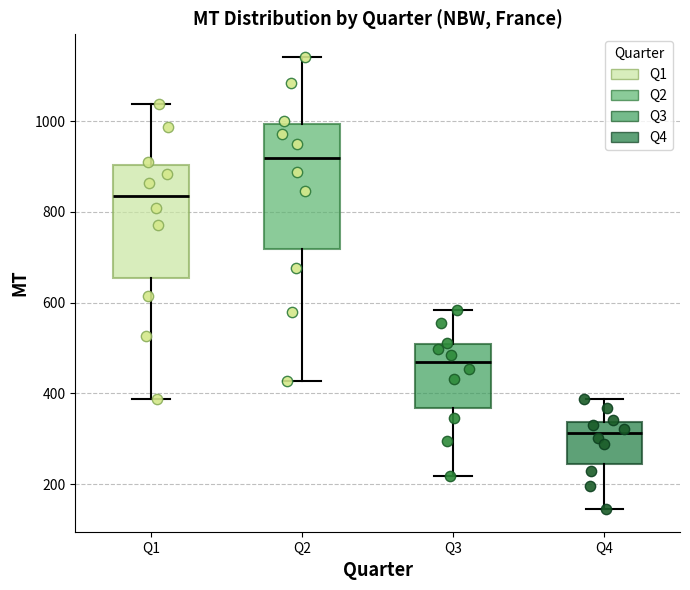

Reading left to right, transcribe this box plot: for each box, give where its median line is, the range the box spans, and where its two whiskers end, as read against the y-axis. The values are not printed on the chart, so give them approximately, as read against the axis.

Q1: median 840, box 660 to 900, whiskers 380 to 1040
Q2: median 920, box 720 to 1000, whiskers 420 to 1140
Q3: median 460, box 360 to 500, whiskers 220 to 580
Q4: median 320, box 240 to 340, whiskers 140 to 380